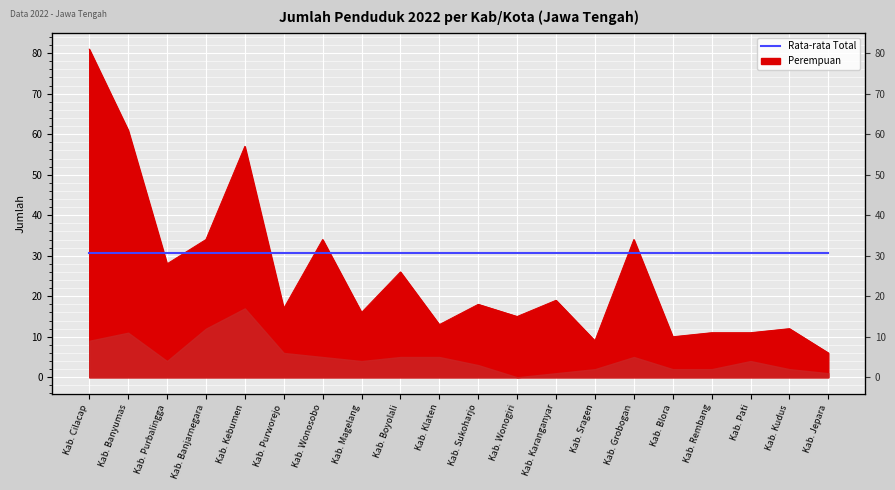

What is the ratio of the value at Kab. Sukoharjo to the value at Kab. Banyumas?

0.3